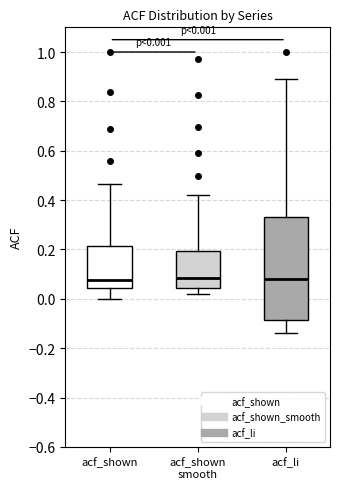

Comparing the boxes themselves (not the whiskers), which one is the tallest?

acf_li